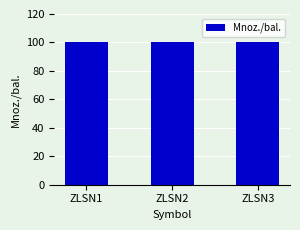

At which category is the sum across all series the highest?

ZLSN1